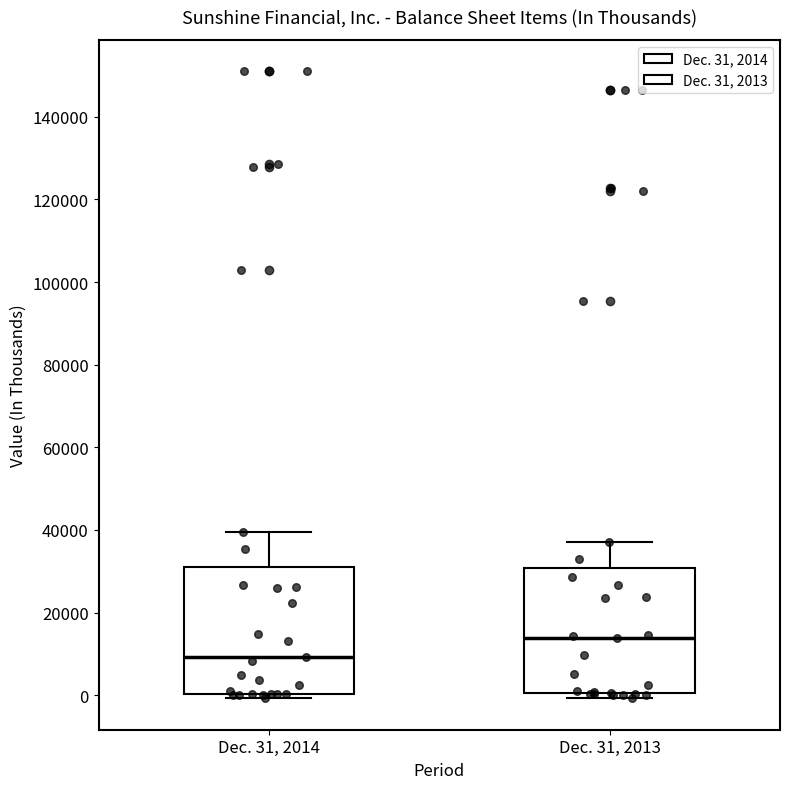

Where is the lower edge of the box for Dec. 31, 2013 on the y-axis? The values are not printed on the chart, so give them approximately, as read against the axis.

0